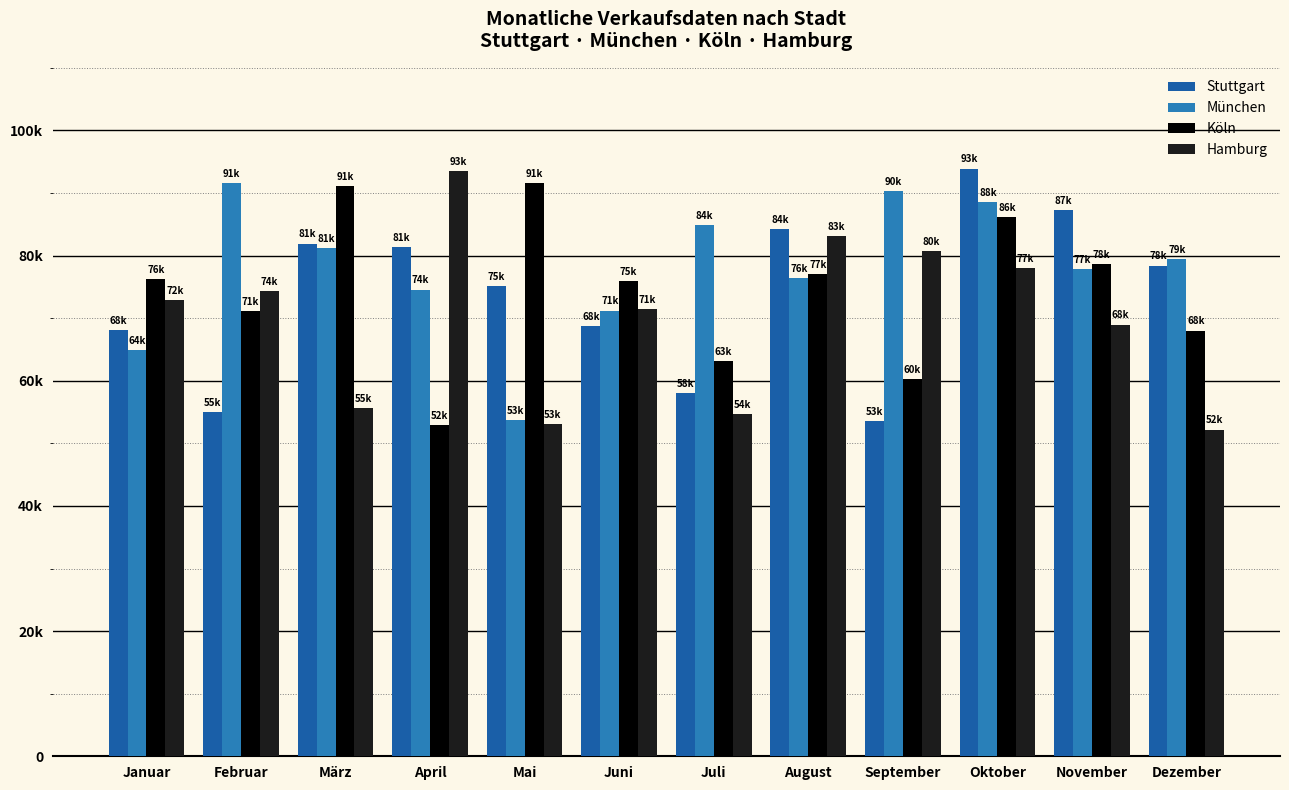

What are all the series names shown in the legend?

Stuttgart, München, Köln, Hamburg